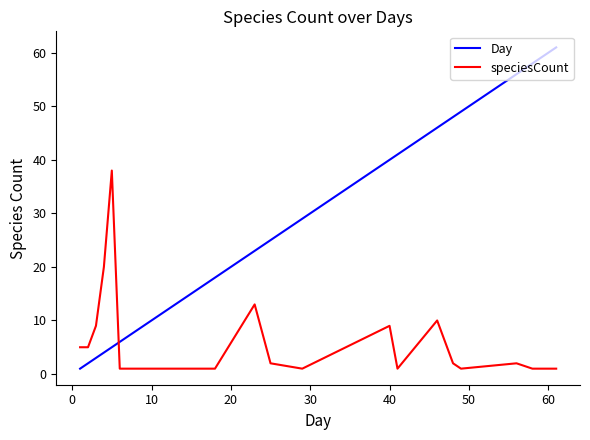

Which series ends up on top after the final intersection of Day and speciesCount?

Day